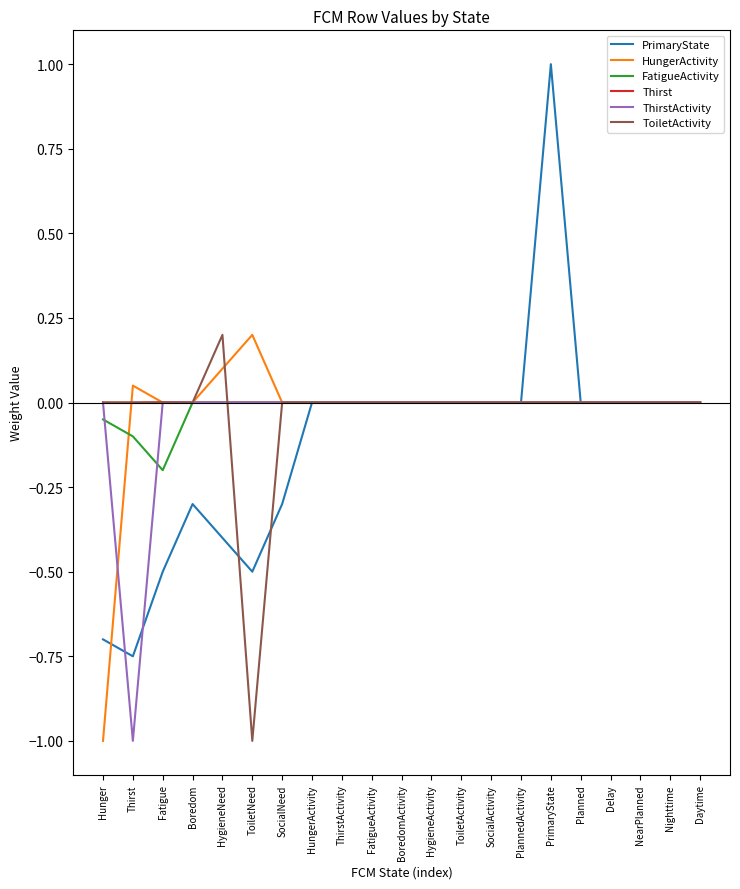

Does the chart have visible grid lines?

No